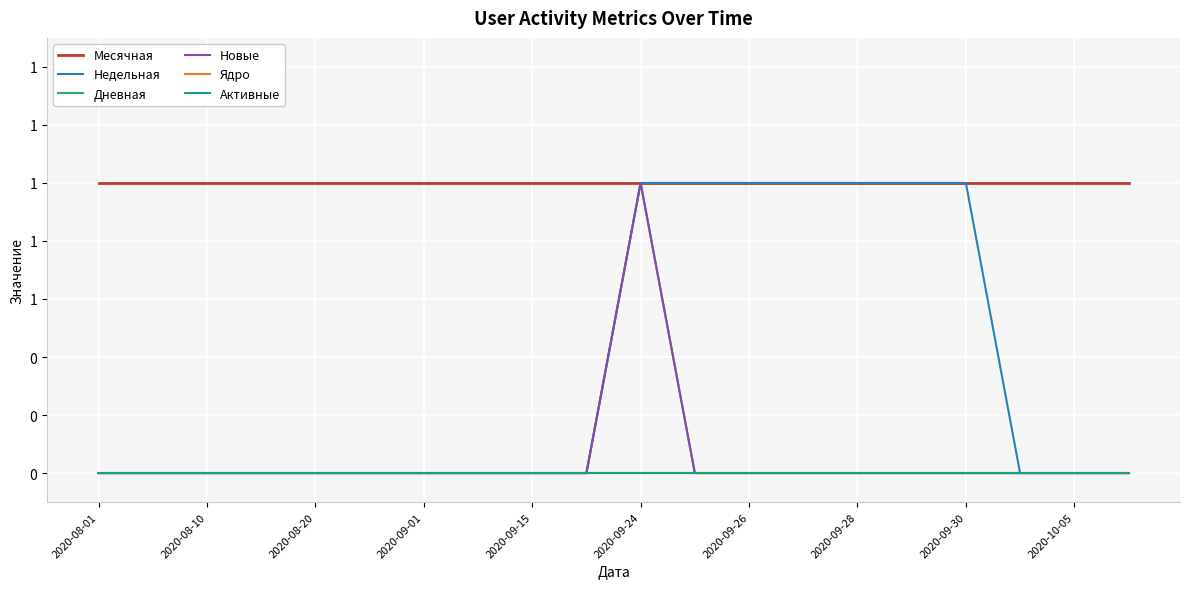

Is this an area chart (filled region under the line)?

No